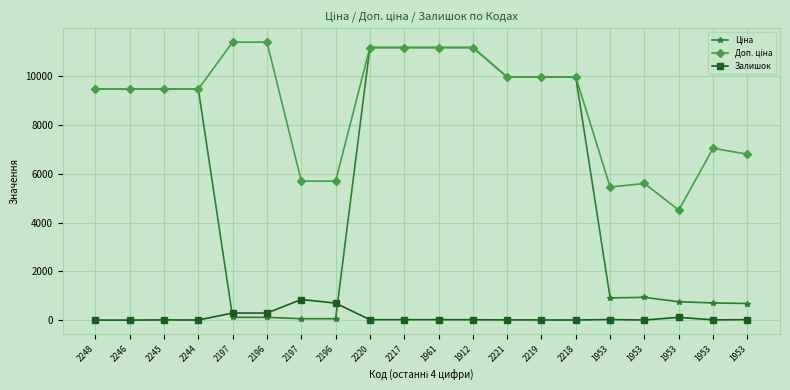

How many series are shown in this chart?

3